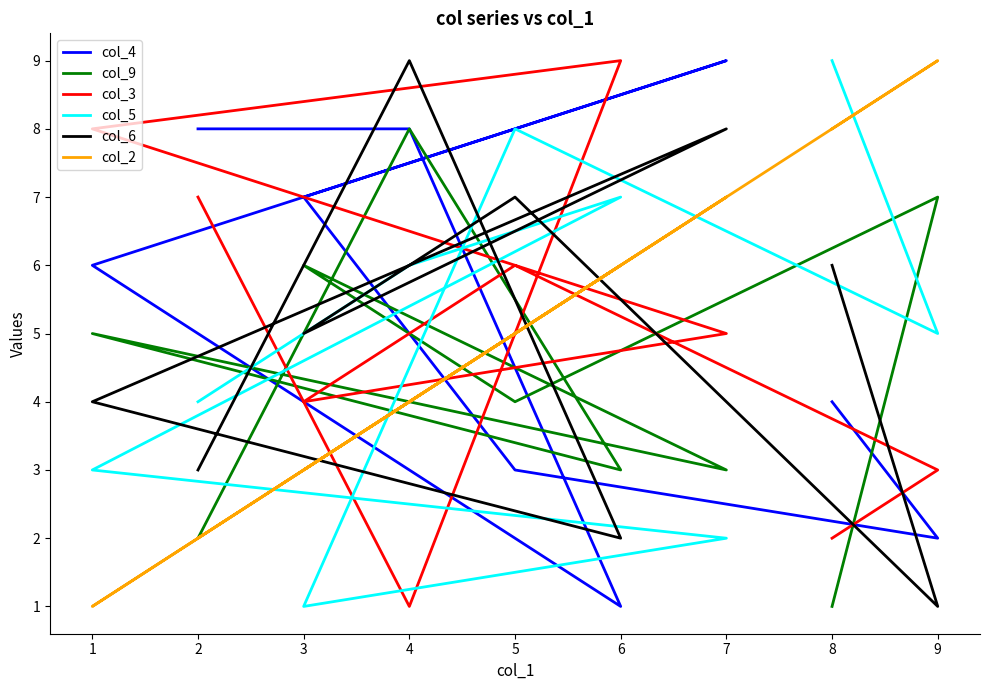

Rank the series by their maximum value, from lowest to highest.

col_9, col_4, col_3, col_5, col_6, col_2